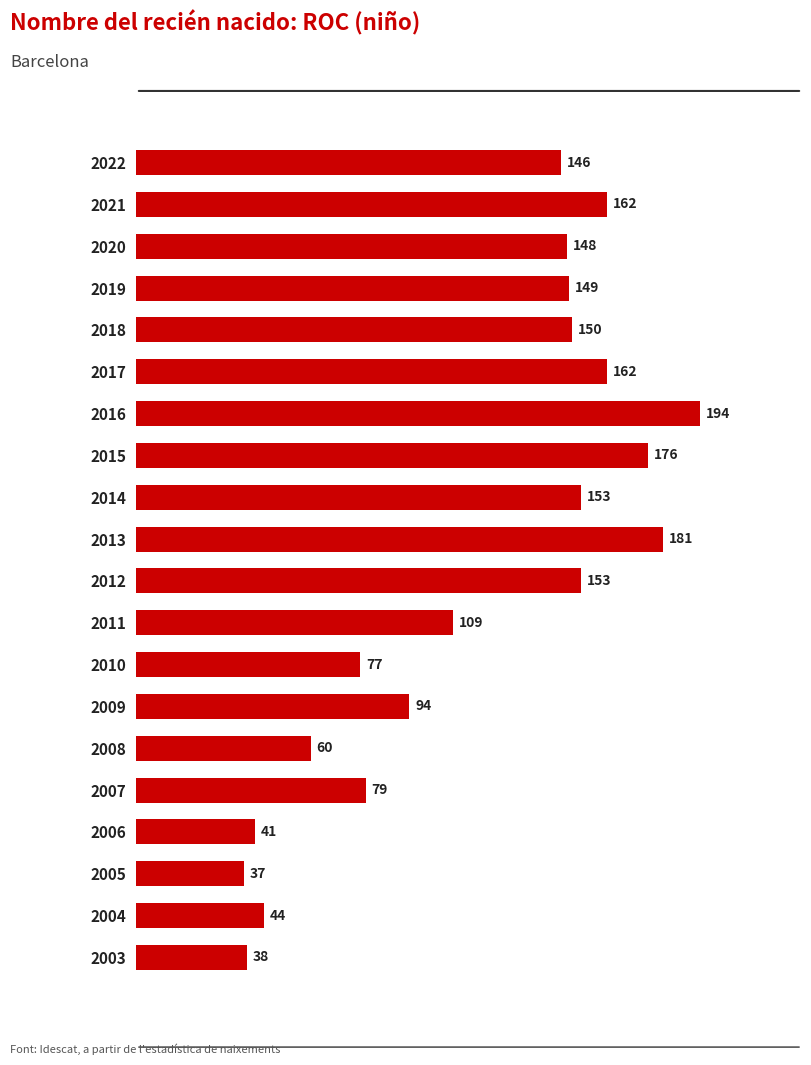

Are the bars grouped side by side (vs. stacked)?

No